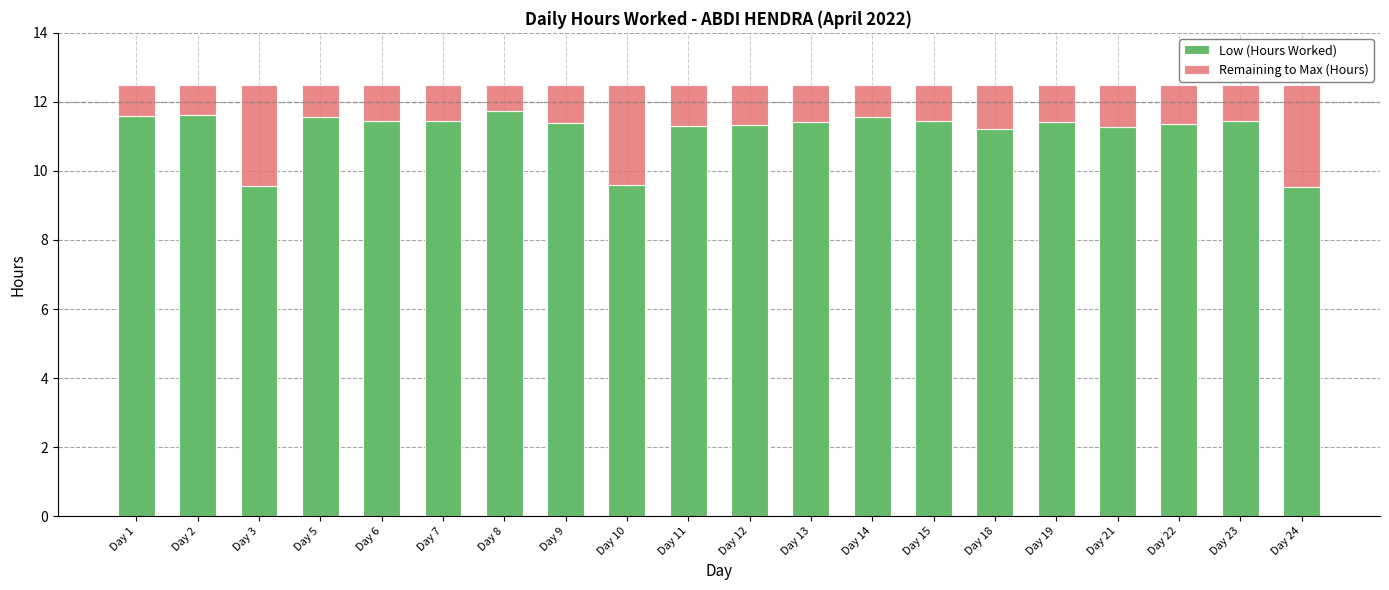

What is the difference between the maximum and minimum values in the Low (Hours Worked) series?

2.2